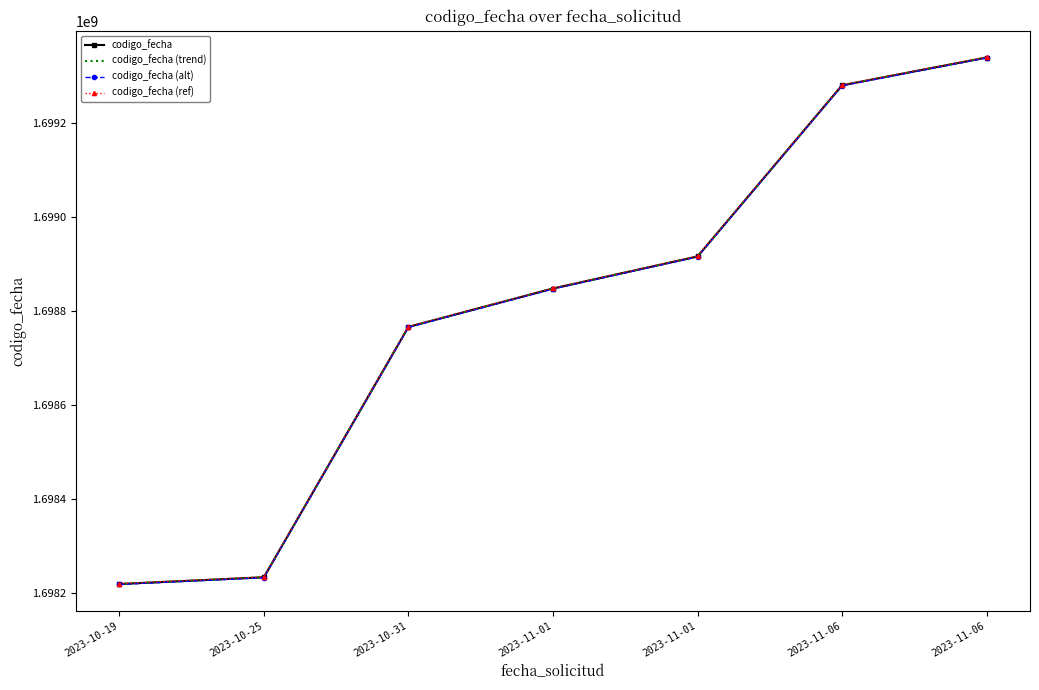

What is the label of the 1st point from the left?

2023-10-19